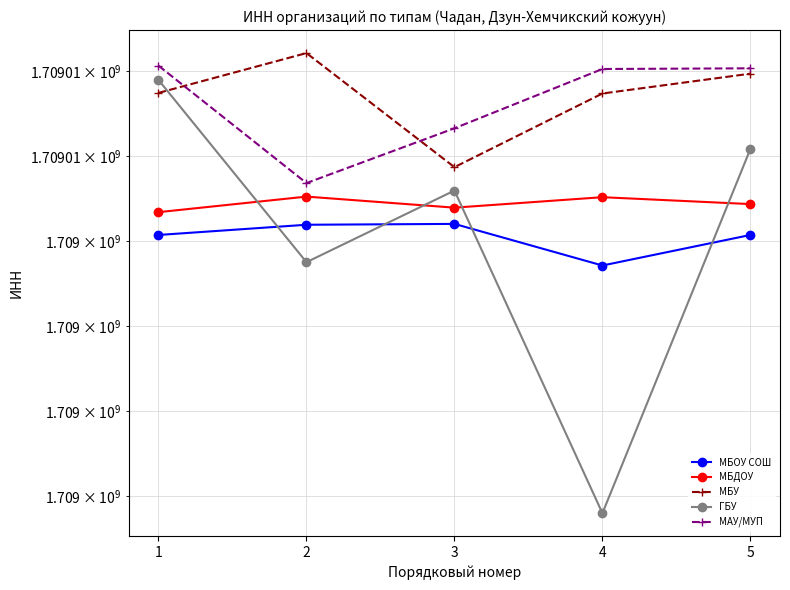

What is the value of the МБДОУ point at the 4th from the left?

1709005515